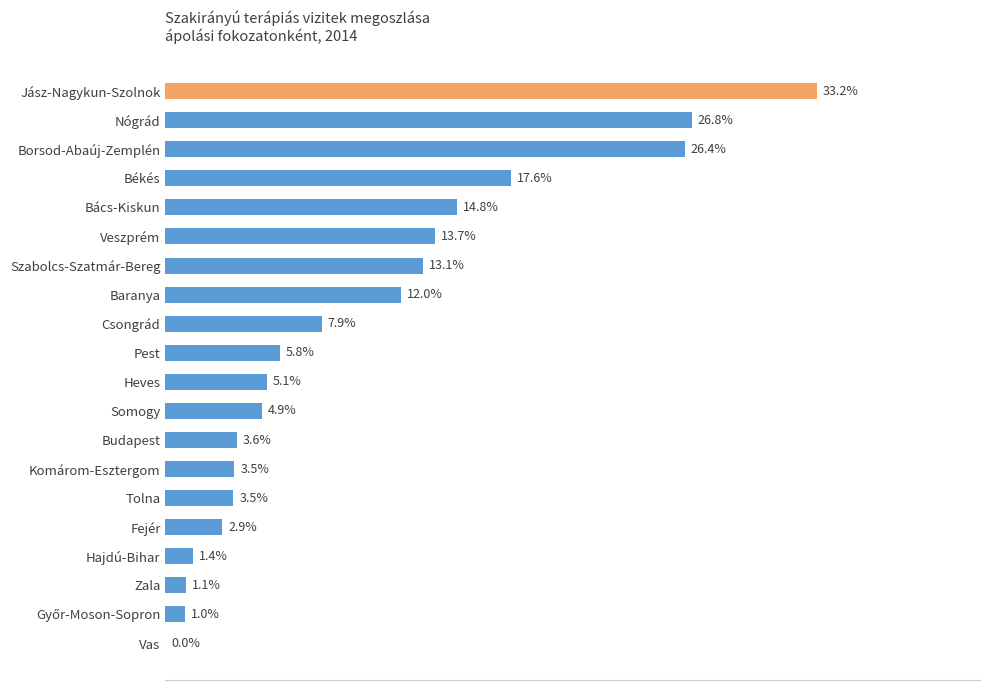

Which label corresponds to the largest value in the chart?

Jász-Nagykun-Szolnok